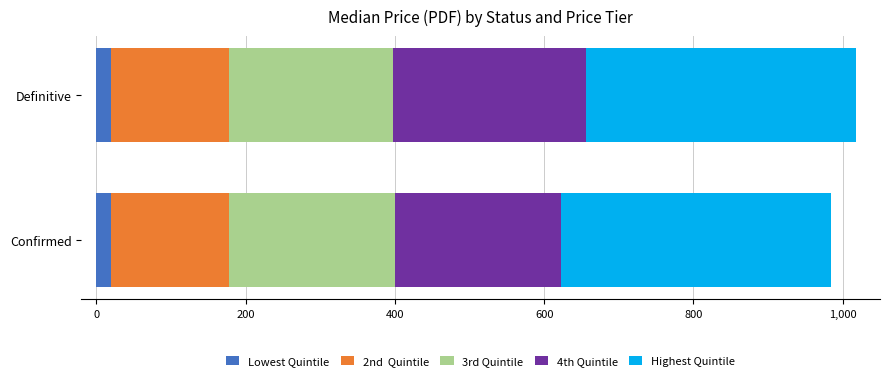

How many distinct data groups are displayed?

5